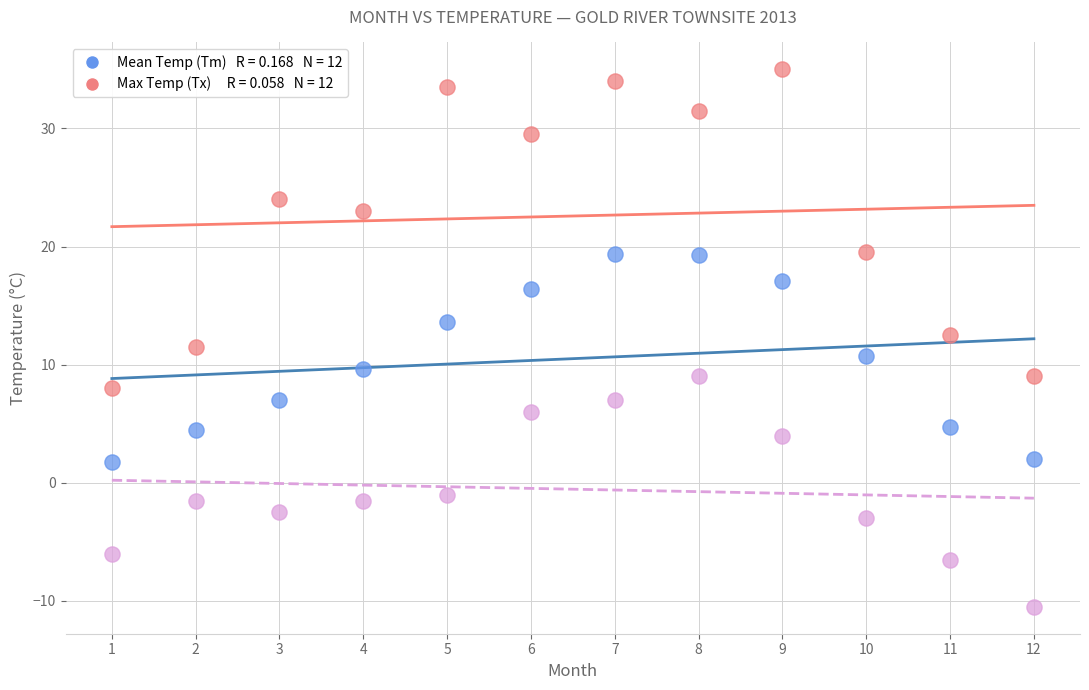

Across all data points, what is the range of Y values (max minus min)?

45.5